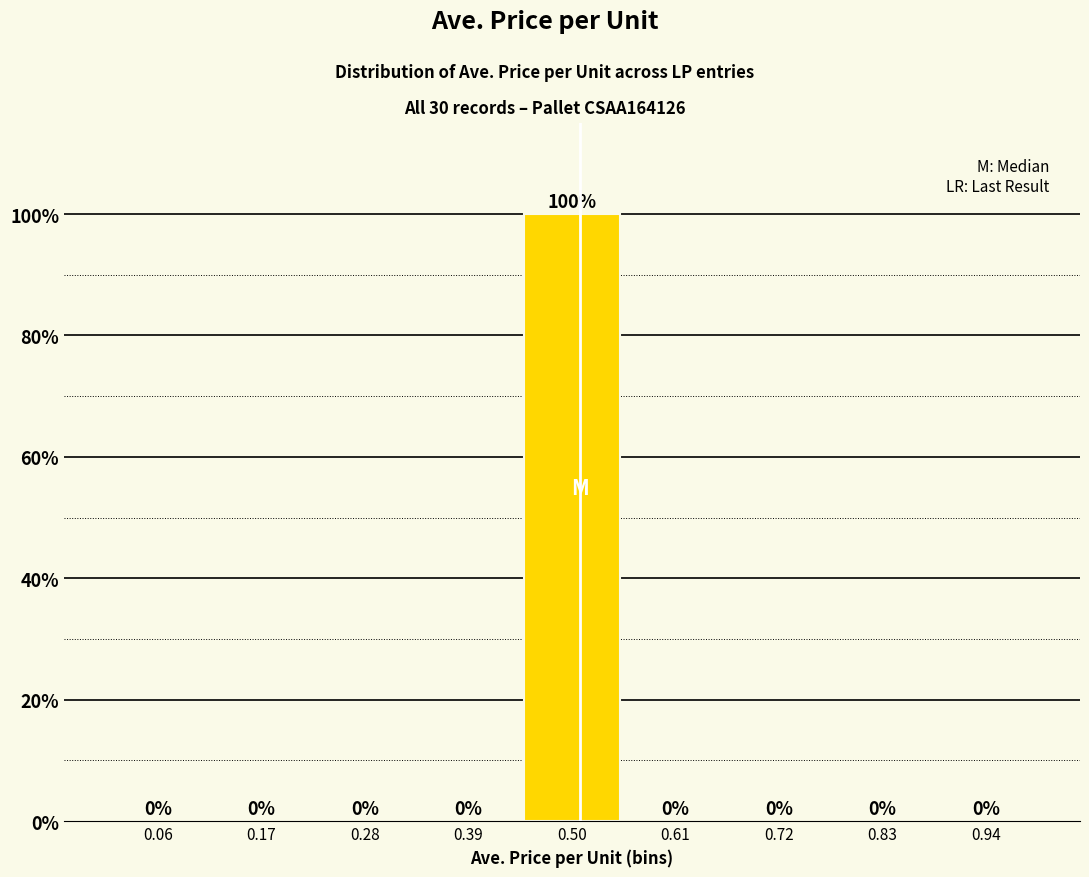

Reading left to right, list every bar in this chart as the range it spans on the x-axis followed by its height. The bar edges are not printed on the chart, so give them approximately, as read against the axis.

0.00 to 0.12: 0
0.12 to 0.22: 0
0.22 to 0.34: 0
0.34 to 0.44: 0
0.44 to 0.56: 100
0.56 to 0.66: 0
0.66 to 0.78: 0
0.78 to 0.88: 0
0.88 to 1.00: 0